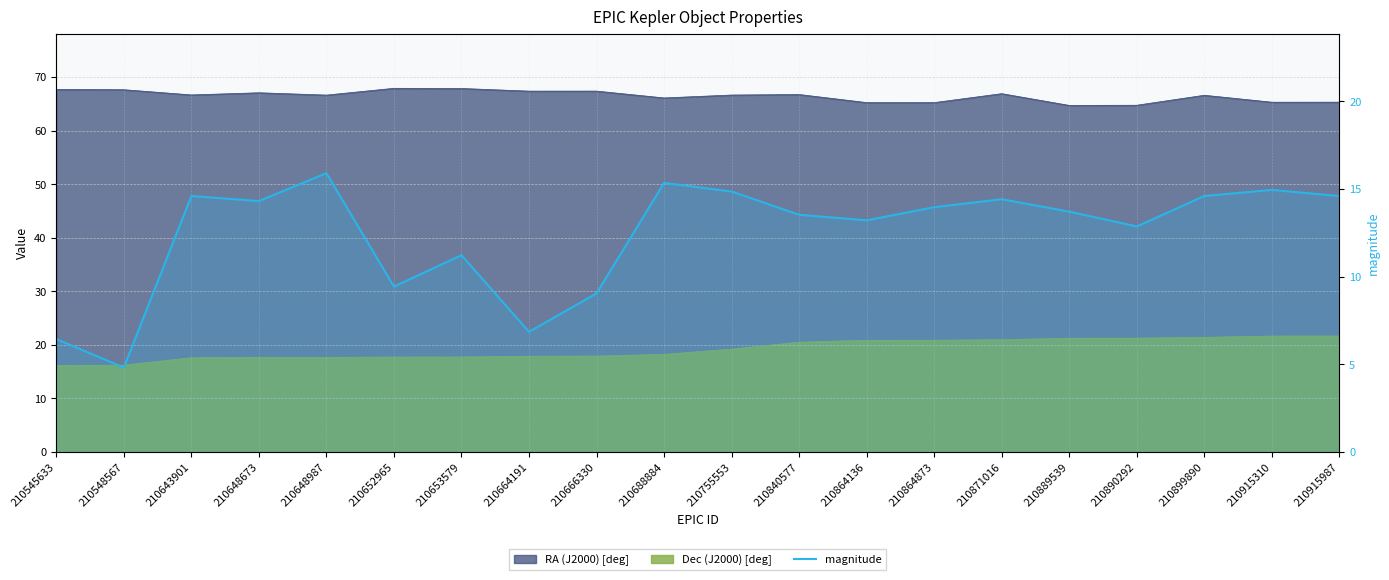

What is the change in value from 210648987 to 210688884?

-0.6